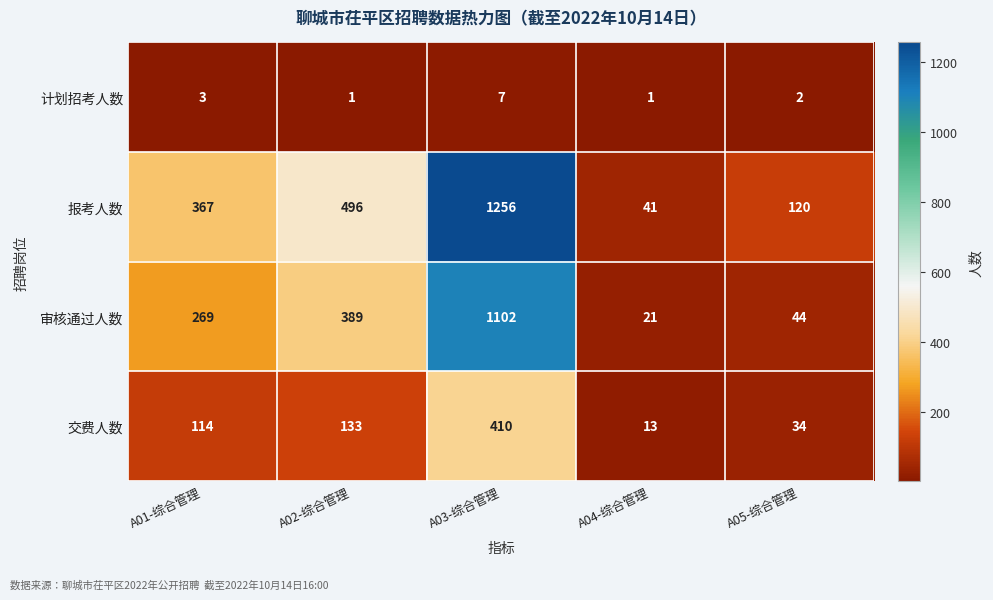

What is the difference between the second highest and second lowest values in the 交费人数 series?

99